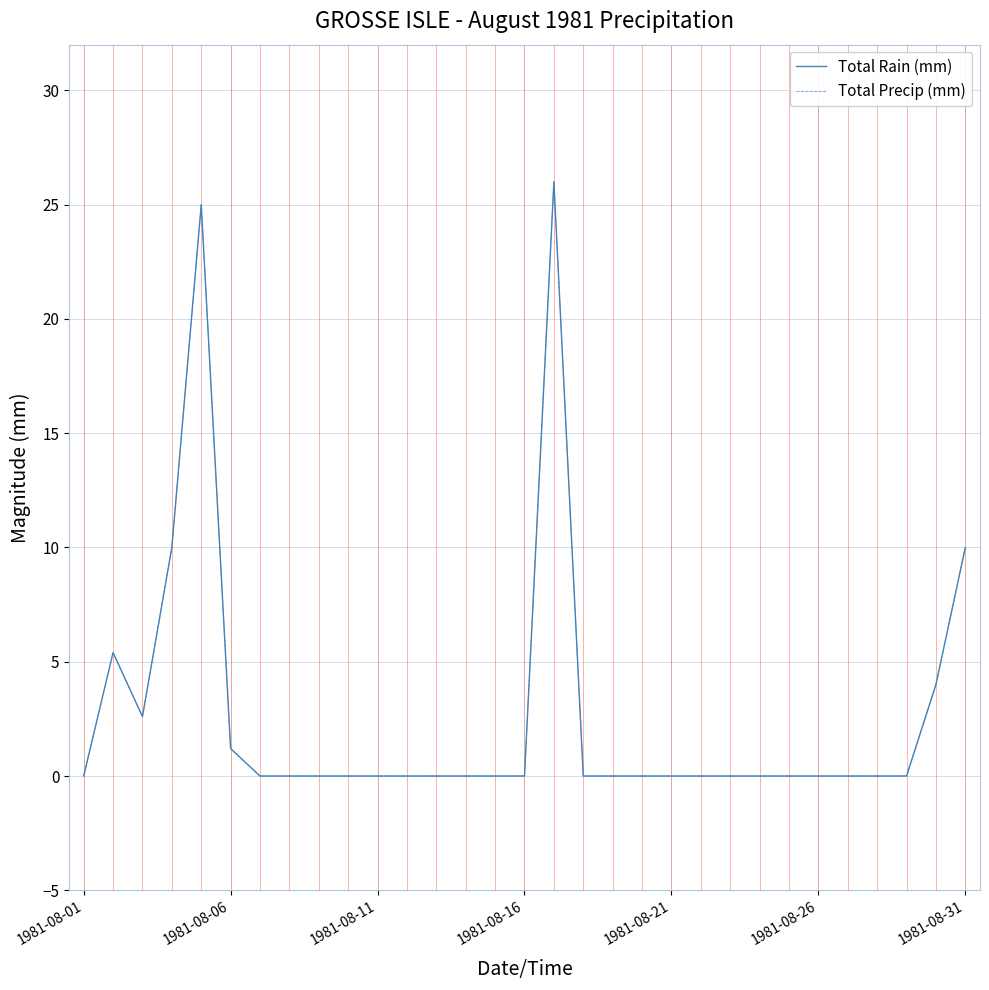

Reading left to right, transcribe all the data shown in this chart.

Total Rain (mm): 0.0	5.4	2.6	10.0	25.0	1.2	0.0	0.0	0.0	0.0	0.0	0.0	0.0	0.0	0.0	0.0	26.0	0.0	0.0	0.0	0.0	0.0	0.0	0.0	0.0	0.0	0.0	0.0	0.0	4.0	10.0
Total Precip (mm): 0.0	5.4	2.6	10.0	25.0	1.2	0.0	0.0	0.0	0.0	0.0	0.0	0.0	0.0	0.0	0.0	26.0	0.0	0.0	0.0	0.0	0.0	0.0	0.0	0.0	0.0	0.0	0.0	0.0	4.0	10.0